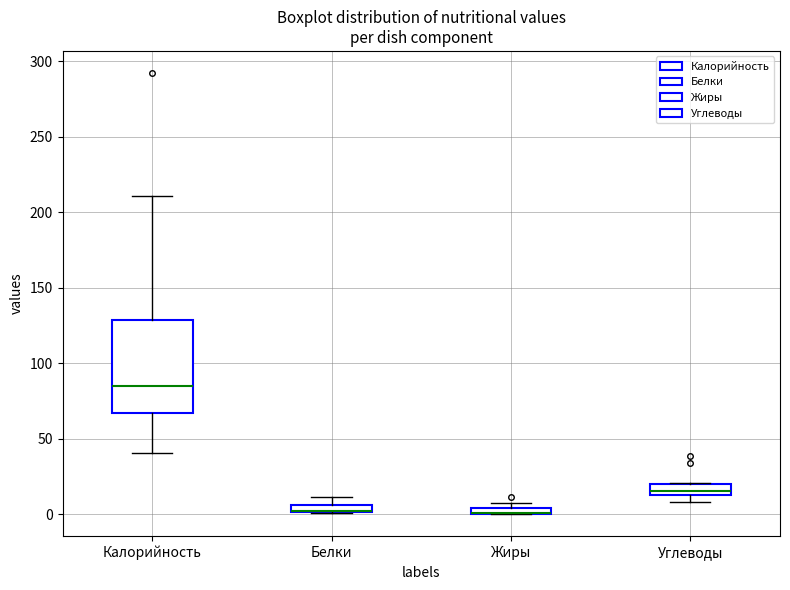

Which box is the tallest, from its lower edge to its upper edge?

Калорийность